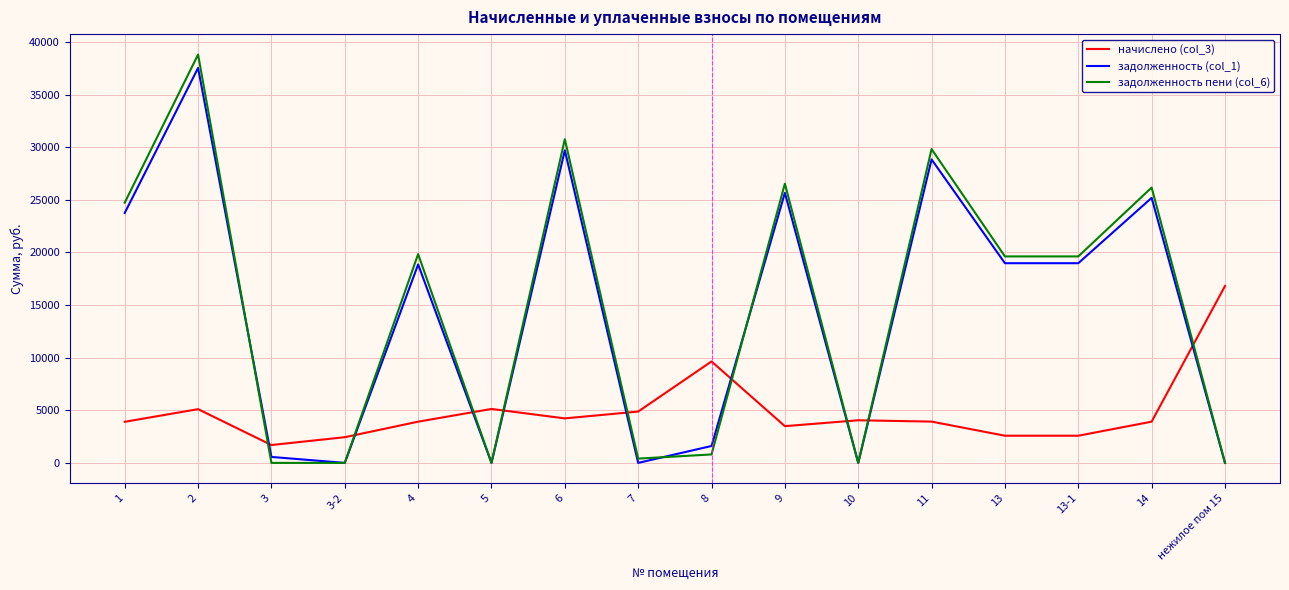

List the series in order of their peak value, lowest first.

начислено (col_3), задолженность (col_1), задолженность пени (col_6)